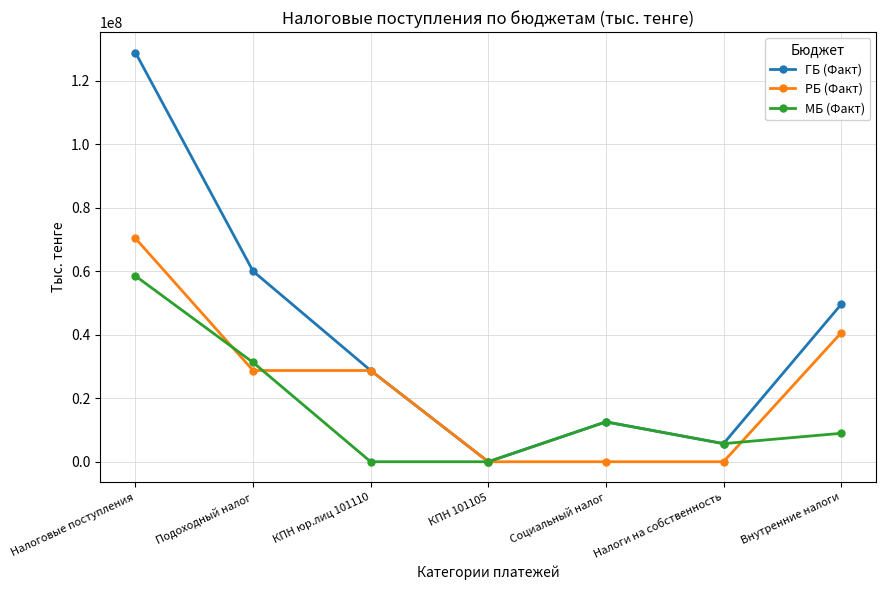

What is the label of the 5th point from the left?

Социальный налог